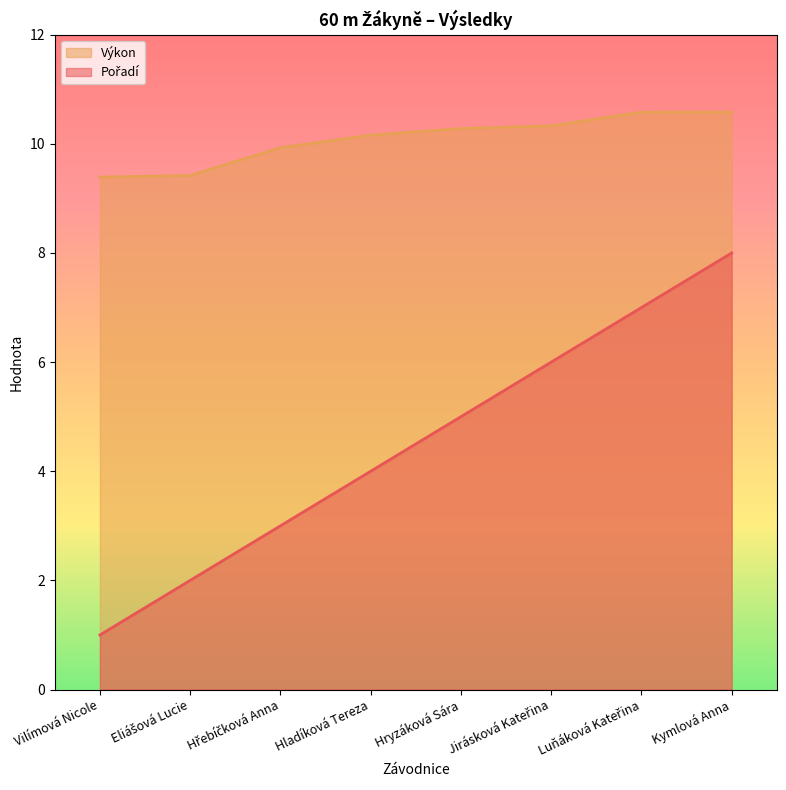

True or false: Pořadí and Výkon intersect in this chart.

False